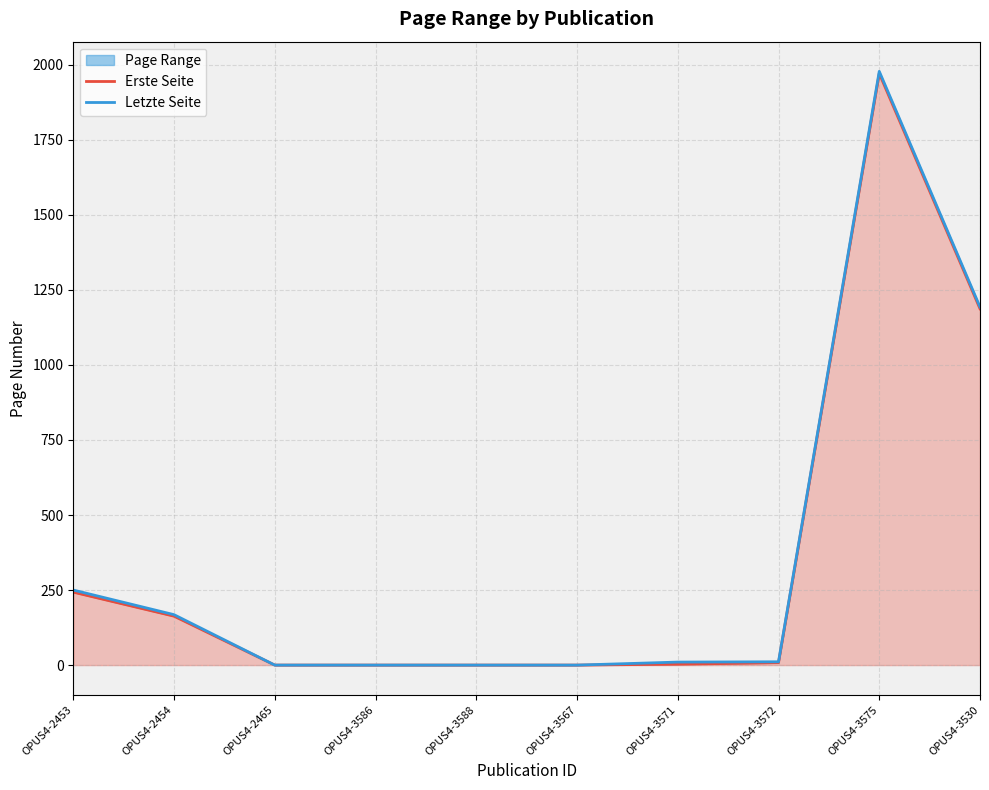

Reading right to left, list all the values displayed in this chart.

Erste Seite: 1187	1971	8	3	0	0	0	0	163	243
Letzte Seite: 1193	1978	11	10	0	0	0	0	168	250